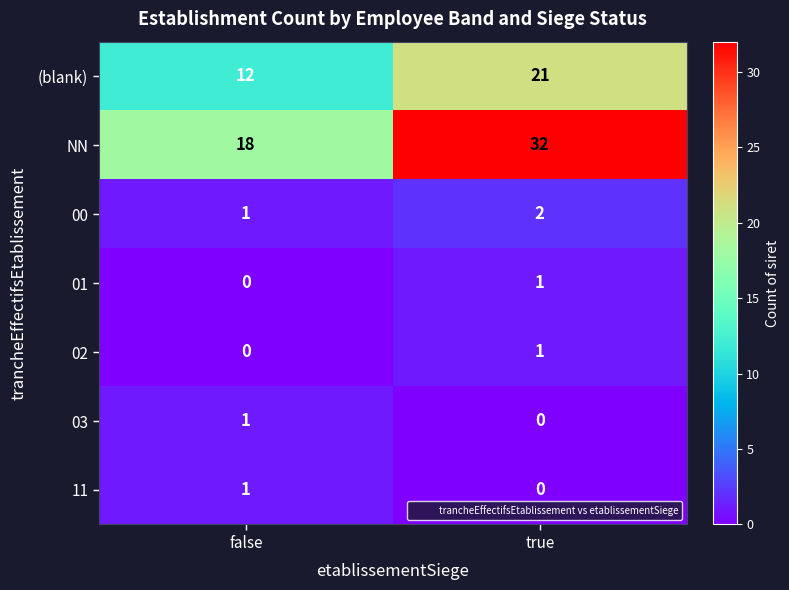

What is the spread (max minus min) of values at true?

32